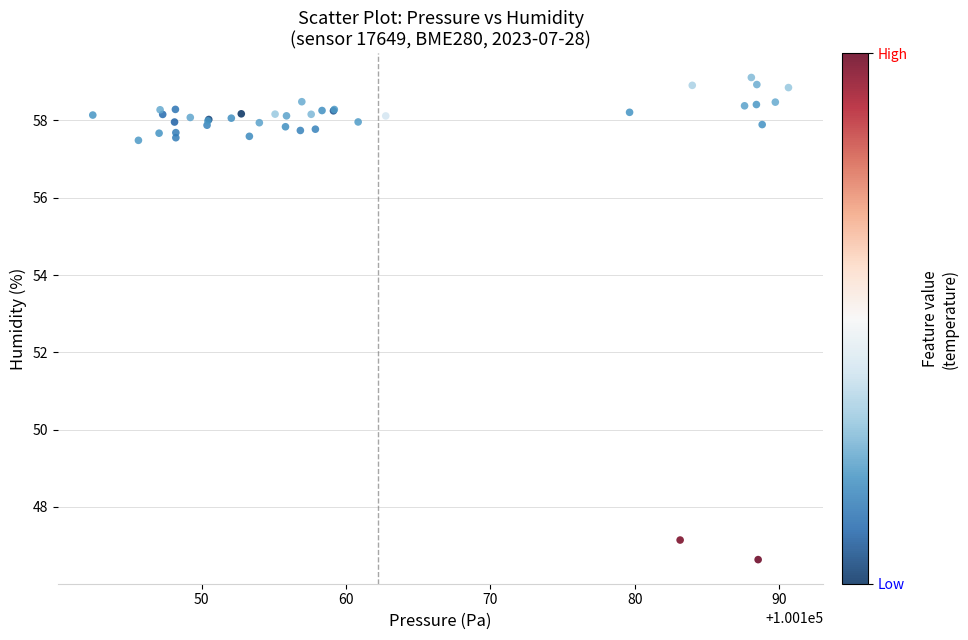

What Y value in the scatter plot is closest to 52?

47.1